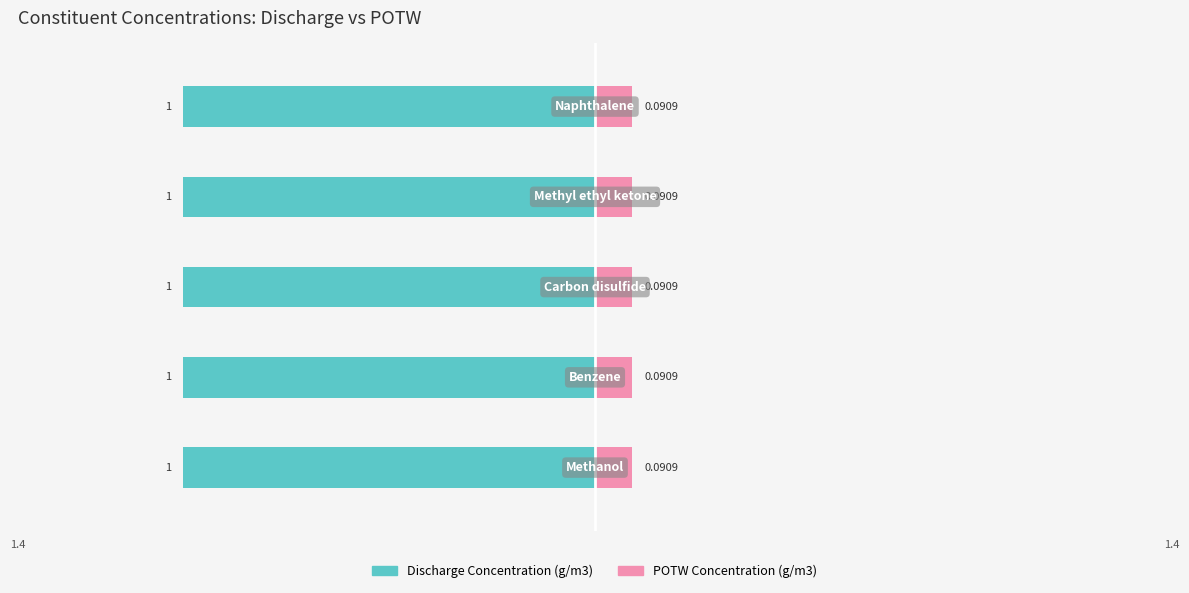

How many distinct data groups are displayed?

2